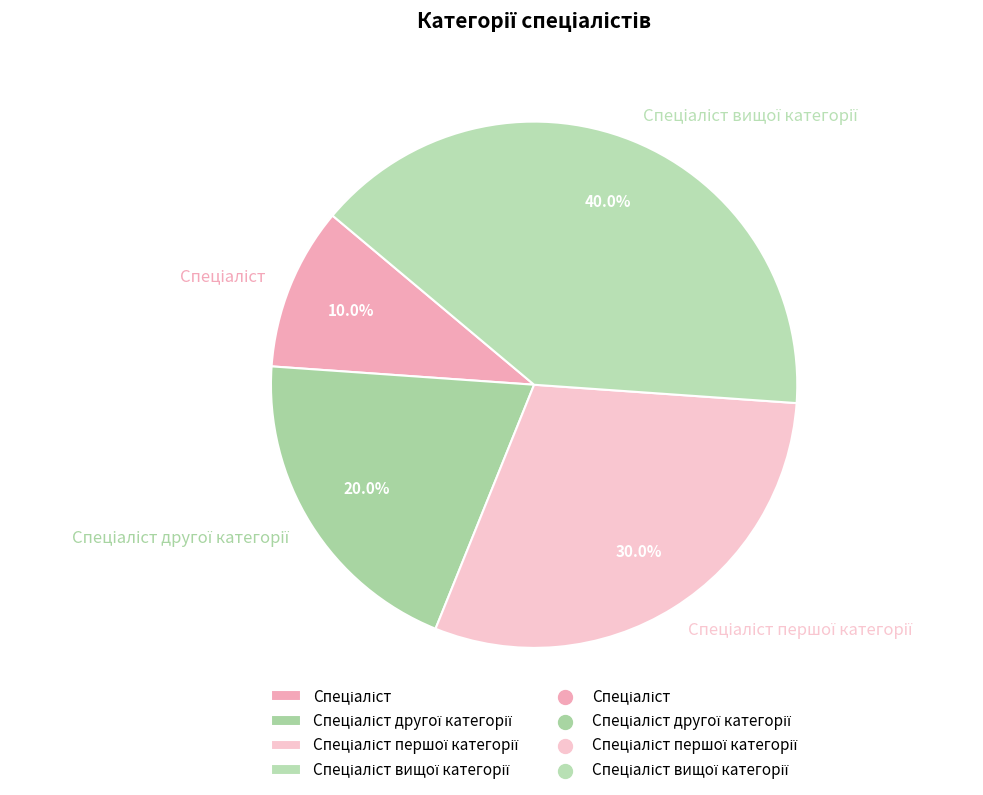

Does any single category account for the majority?

No